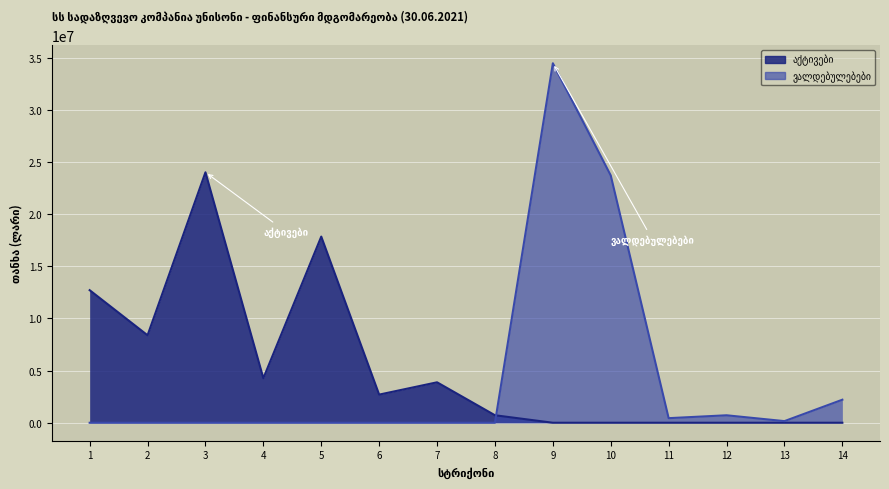

How many series are shown in this chart?

2